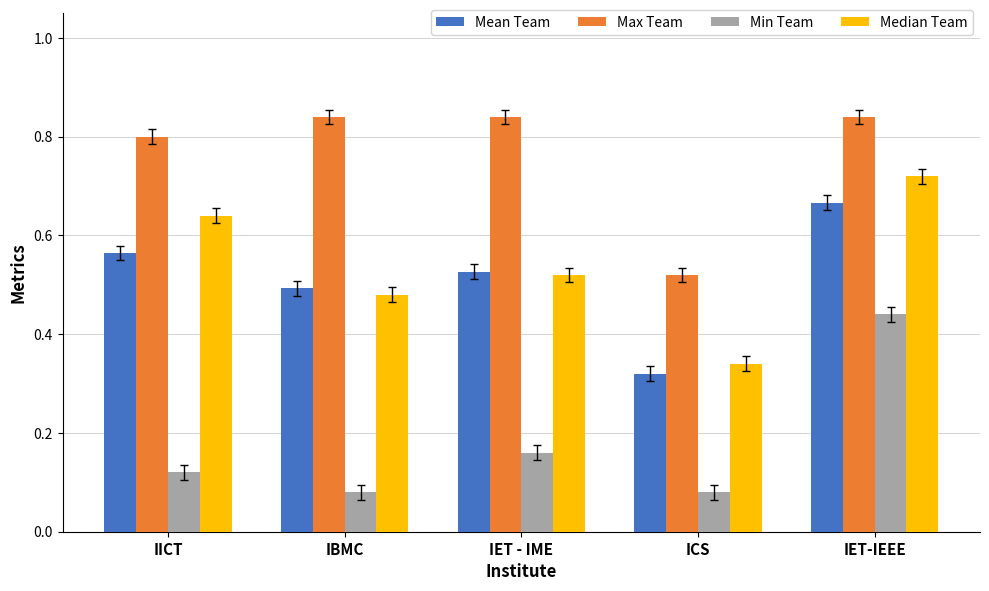

What is the sum of all Max Team values?

3.8